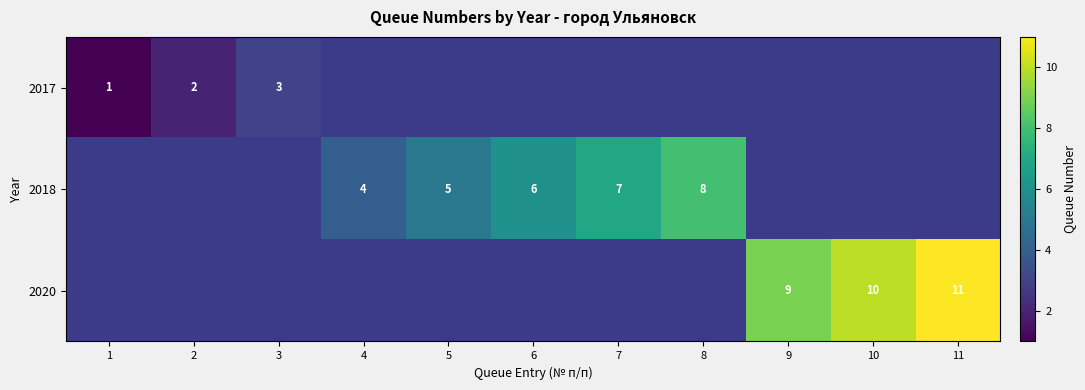

Which has a higher value, 4 or 10?

10